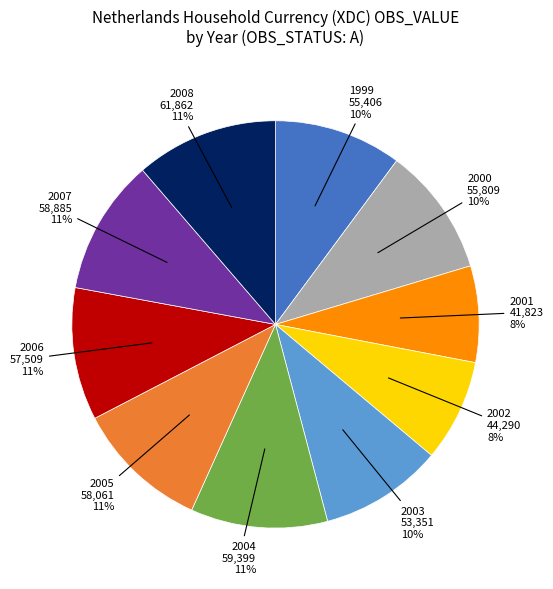

Does any single category account for the majority?

No